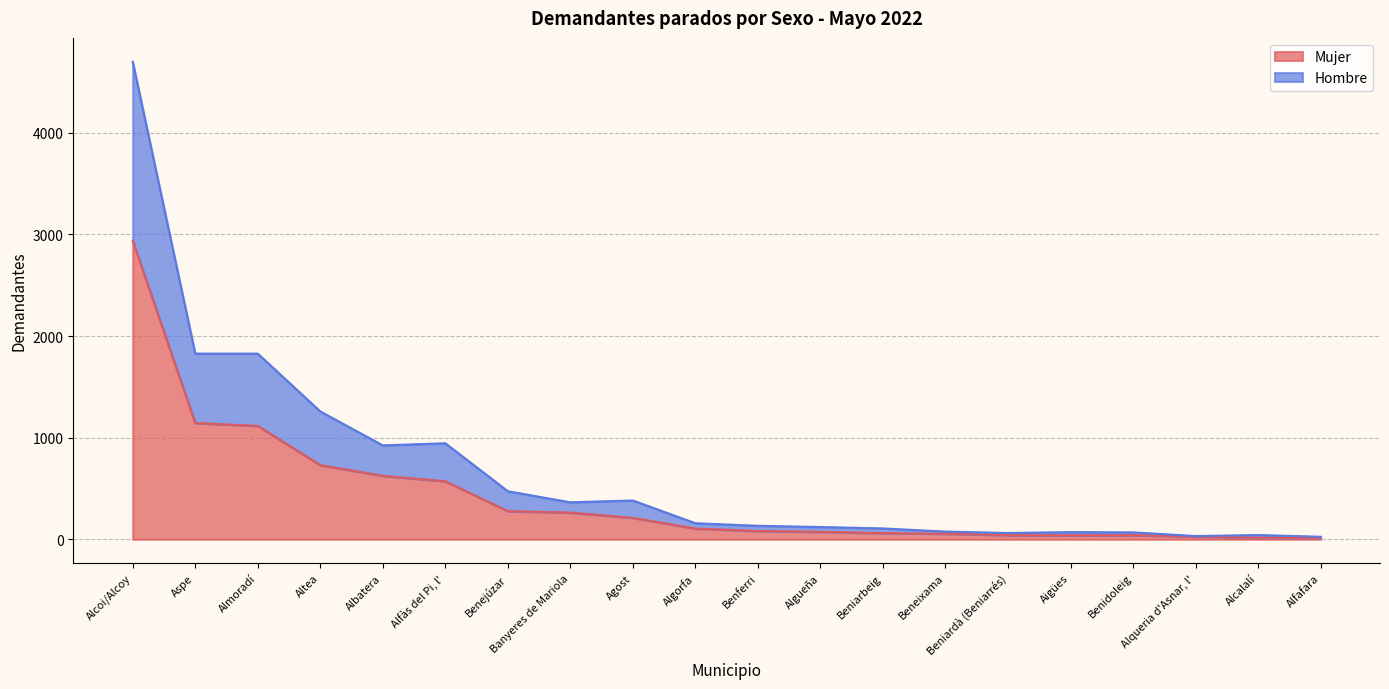

Which category has the highest value in the Mujer series?

Alcoi/Alcoy